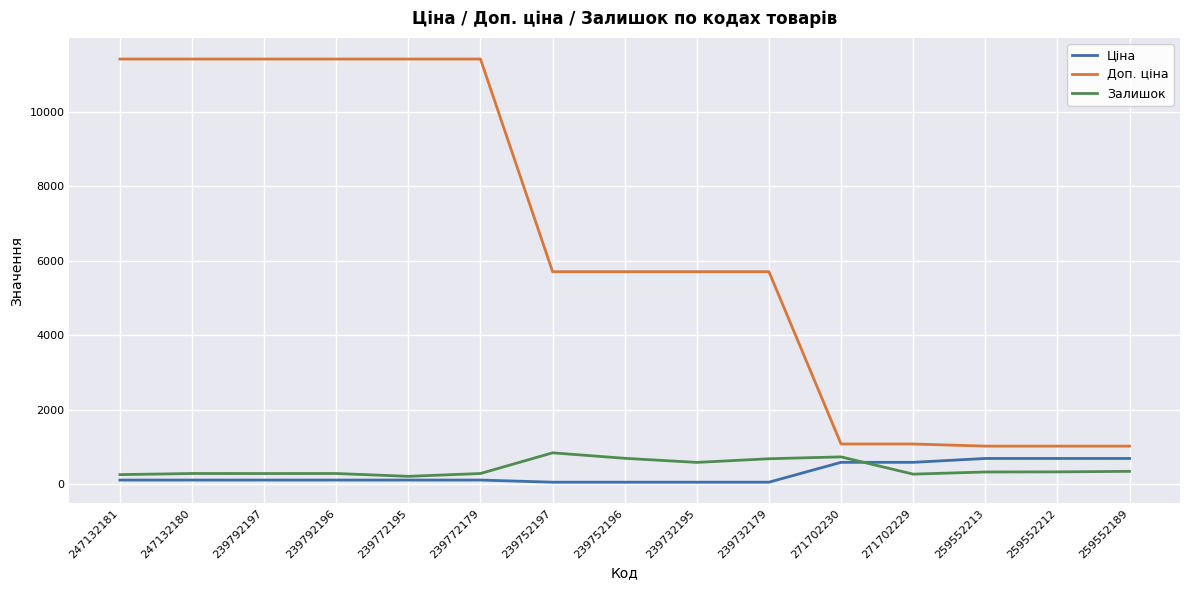

Rank the series at 239732179 from lowest to highest value.

Ціна, Залишок, Доп. ціна